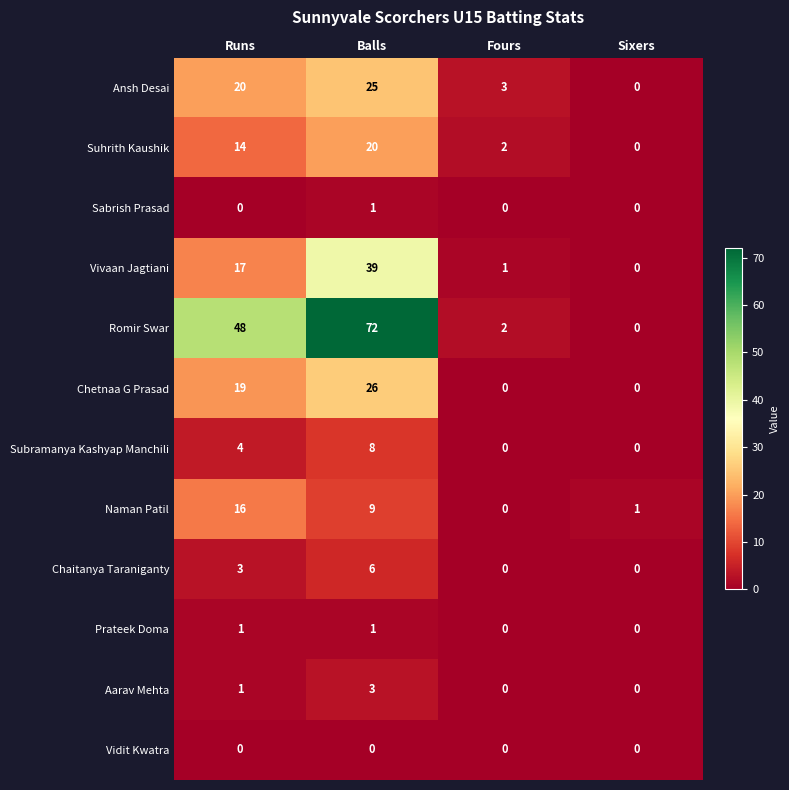

Is the value of Romir Swar at Runs greater than the value of Chaitanya Taraniganty at Fours?

Yes